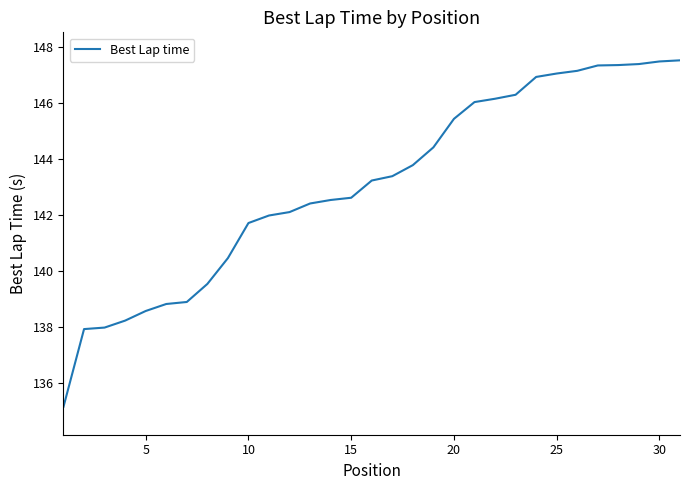

What is the difference between the maximum and minimum values?

12.4